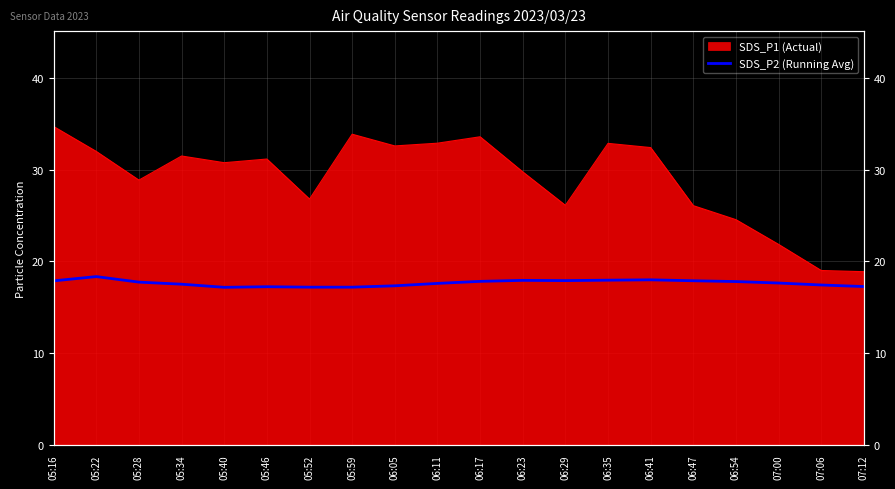

What position from the left is 05:46?

6